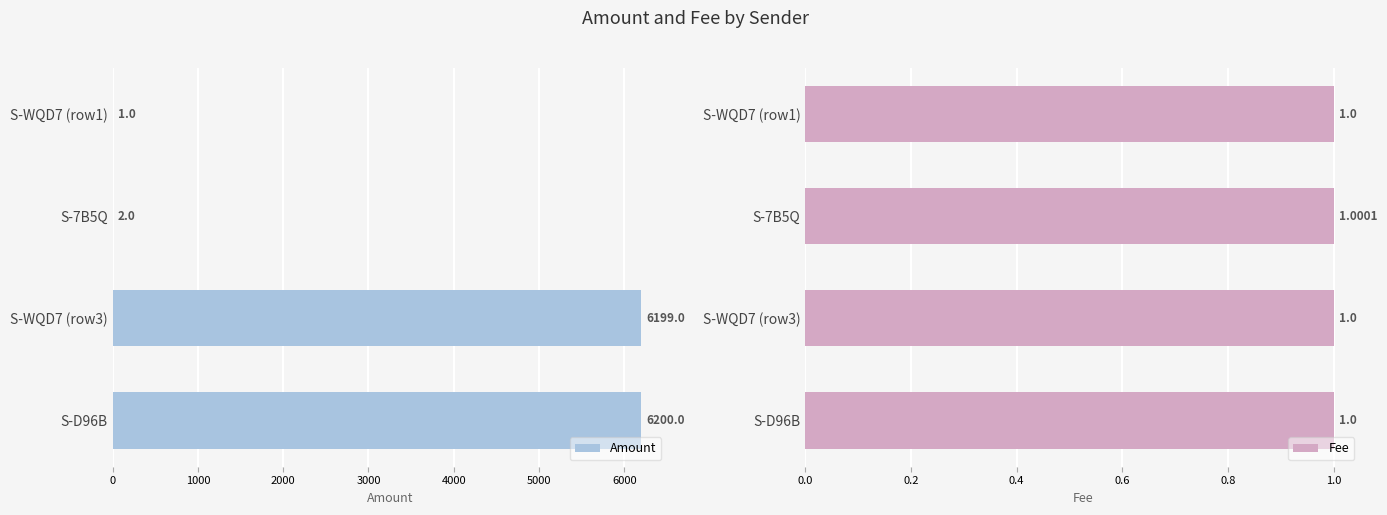

At which label is Amount closest to 3100?

S-7B5Q